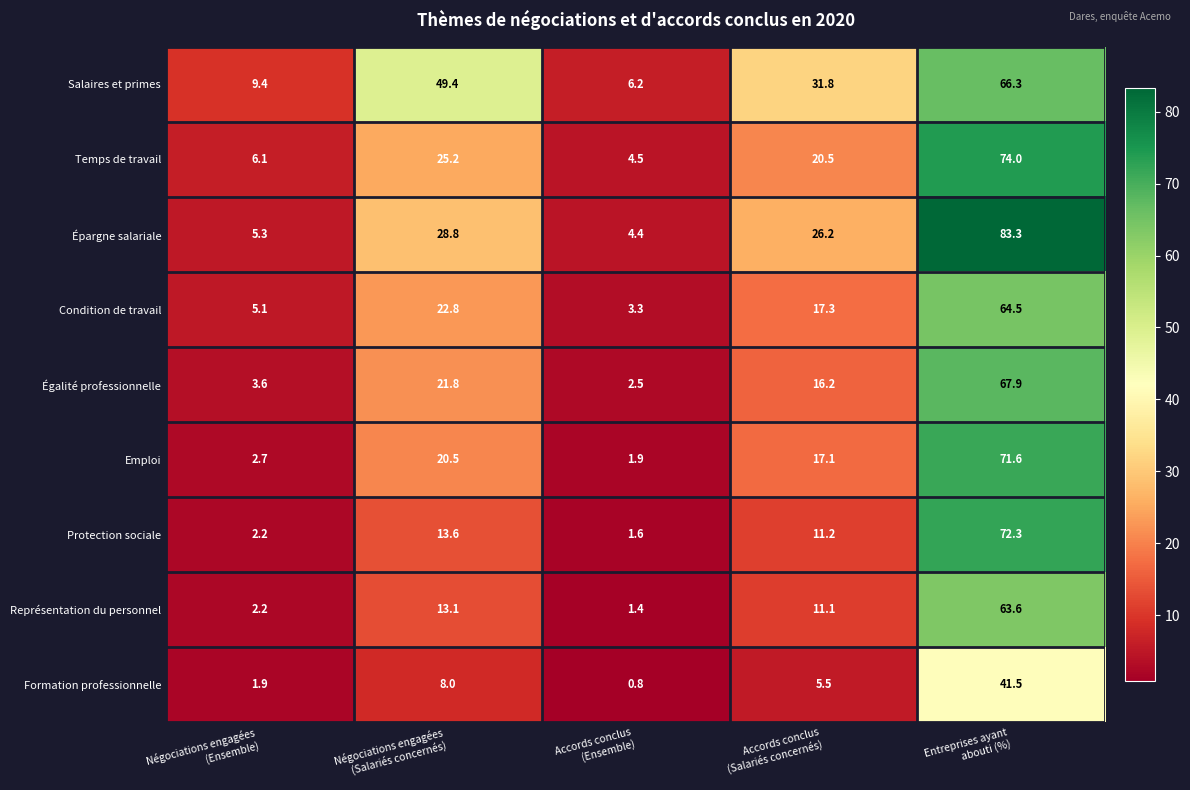

Which series has the largest range (max minus min)?

Épargne salariale